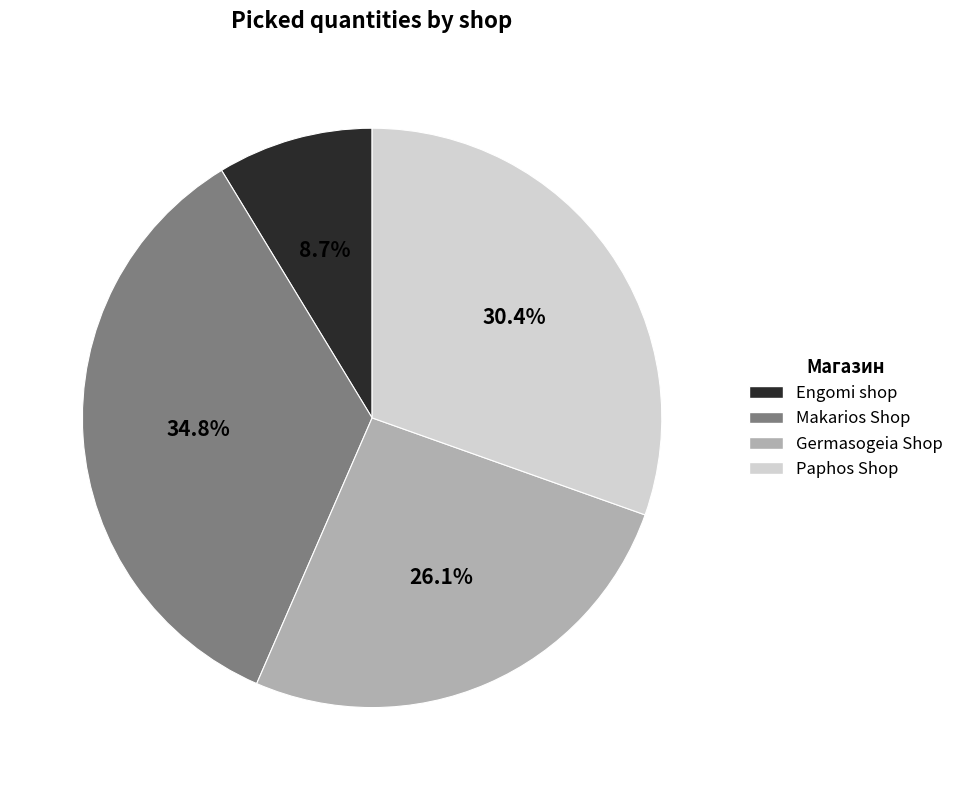

What portion of the pie excludes Engomi shop?

91.3%